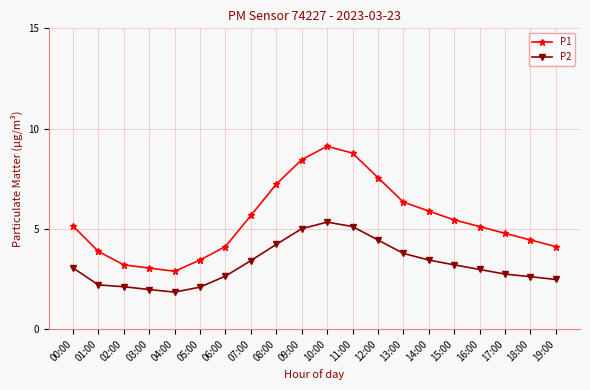

What is the difference between the highest and lowest values at 01:00?

1.7